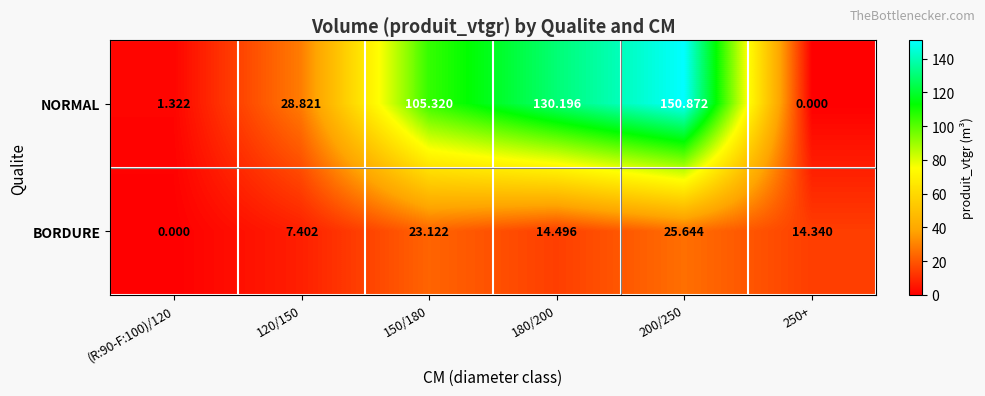

Is the value of NORMAL at 150/180 greater than the value of BORDURE at (R:90-F:100)/120?

Yes